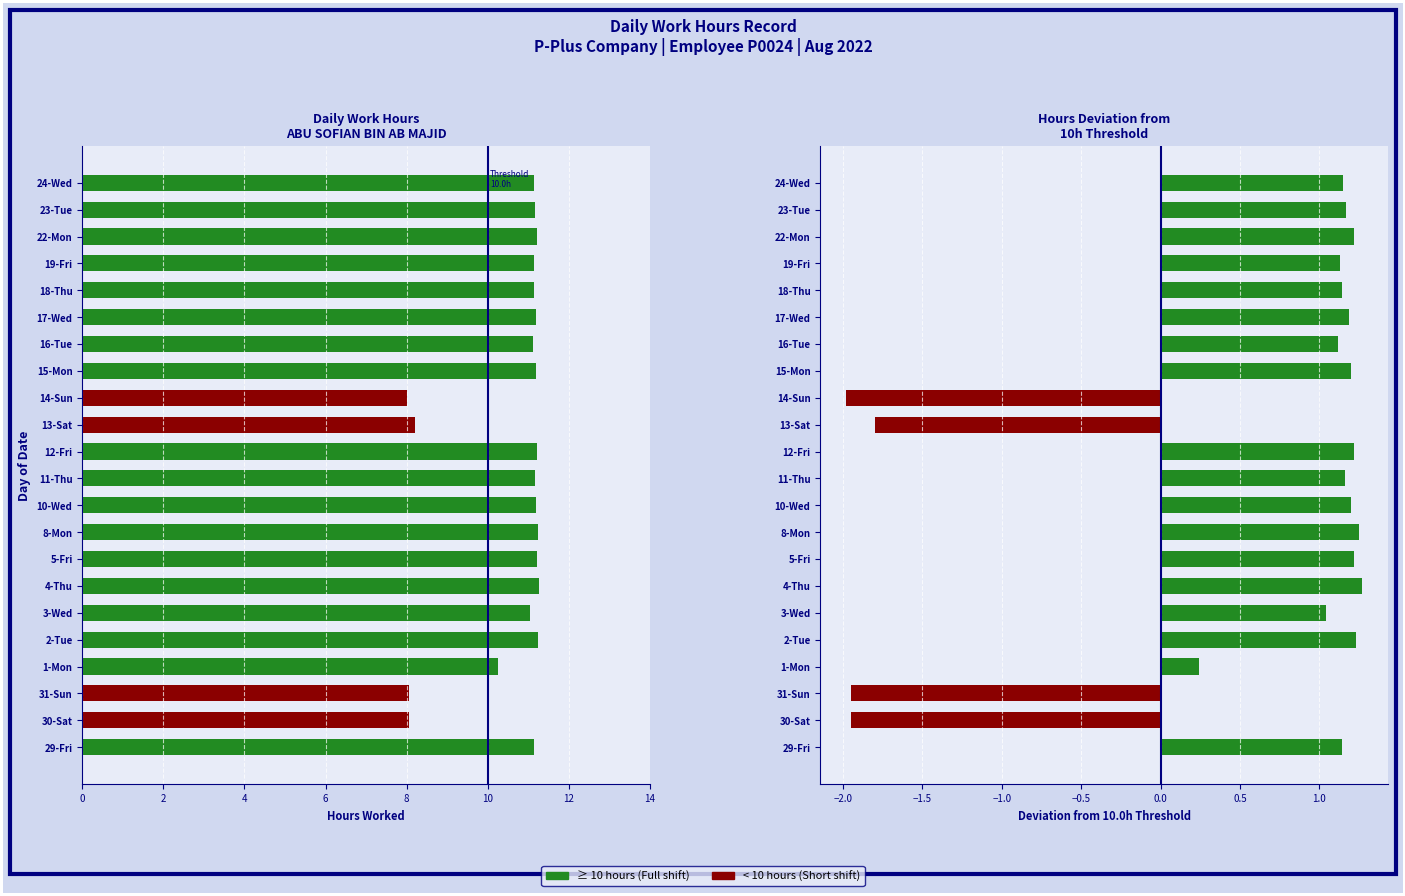

How many categories are shown in the chart?

22